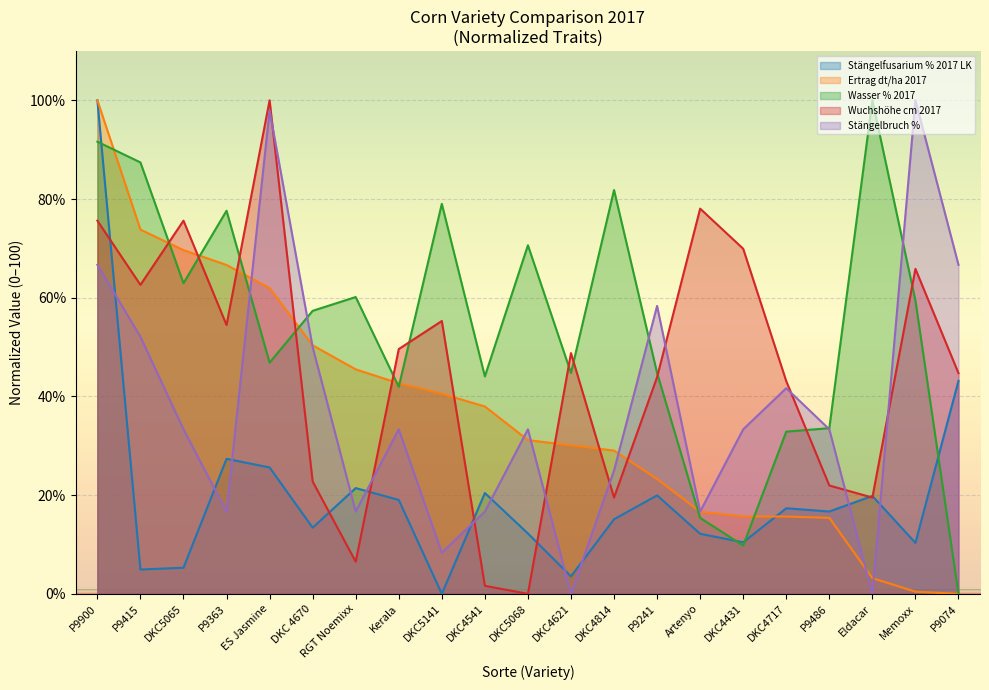

The Stängelfusarium % 2017 LK series shows 24.3 at DKC4814. True or false?

False